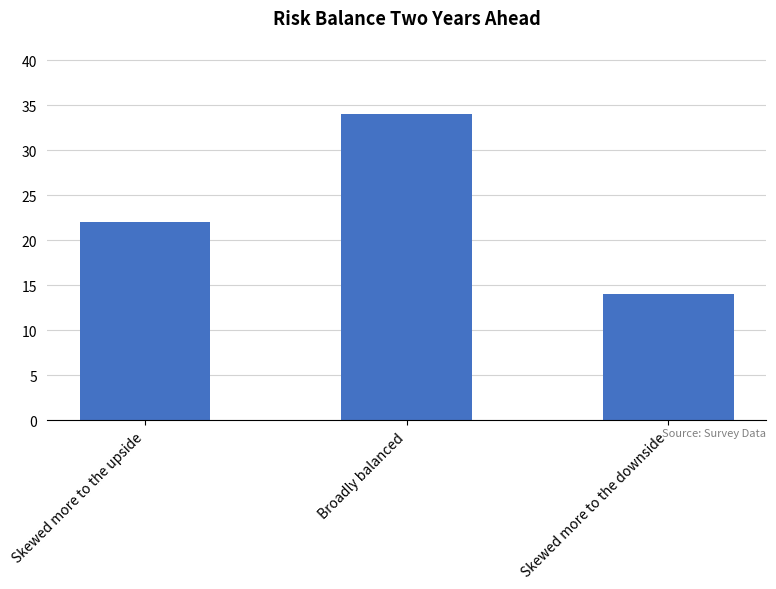

What is the difference between the second highest and minimum values?

8